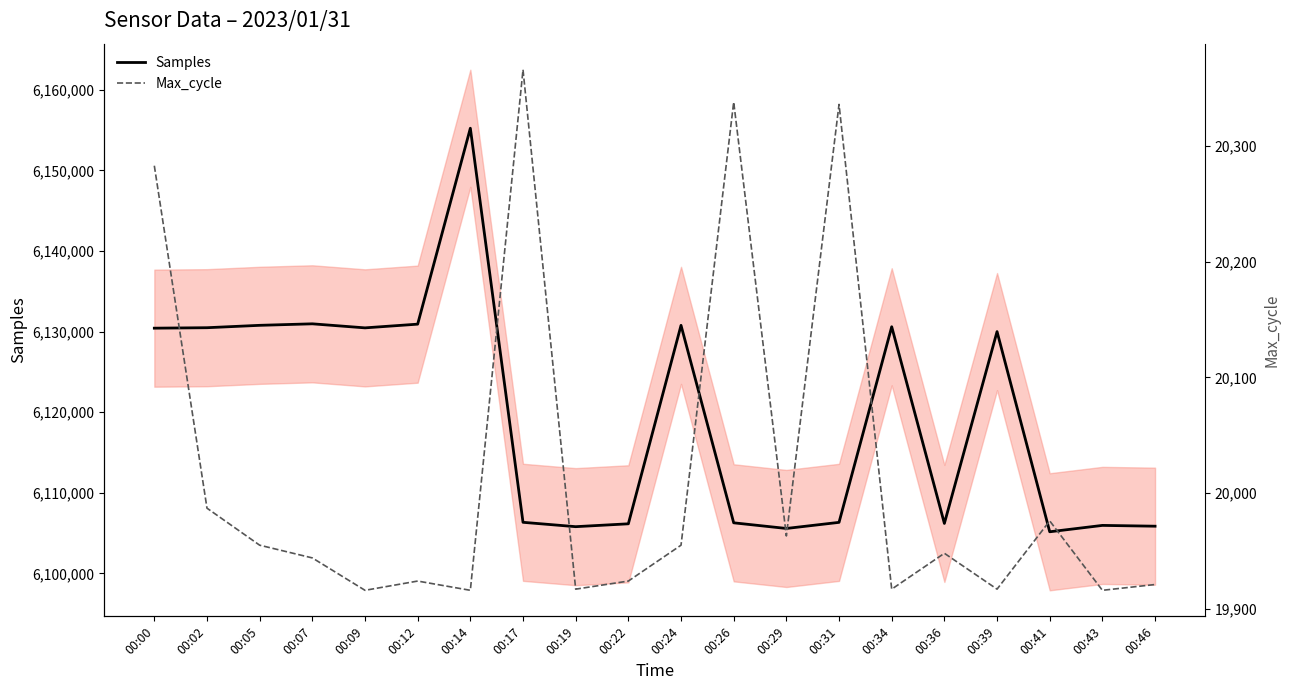

What is the total value across all series at 00:31?

6126664